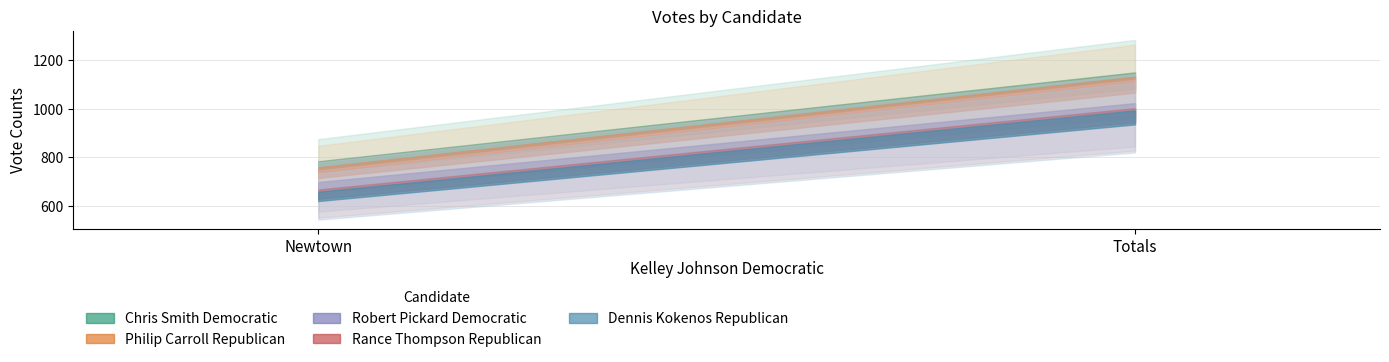

Reading left to right, extract all data points from this chart.

Chris Smith Democratic: Newtown=761	Totals=1117
Philip Carroll Republican: Newtown=737	Totals=1100
Robert Pickard Democratic: Newtown=678	Totals=994
Rance Thompson Republican: Newtown=648	Totals=974
Dennis Kokenos Republican: Newtown=639	Totals=965